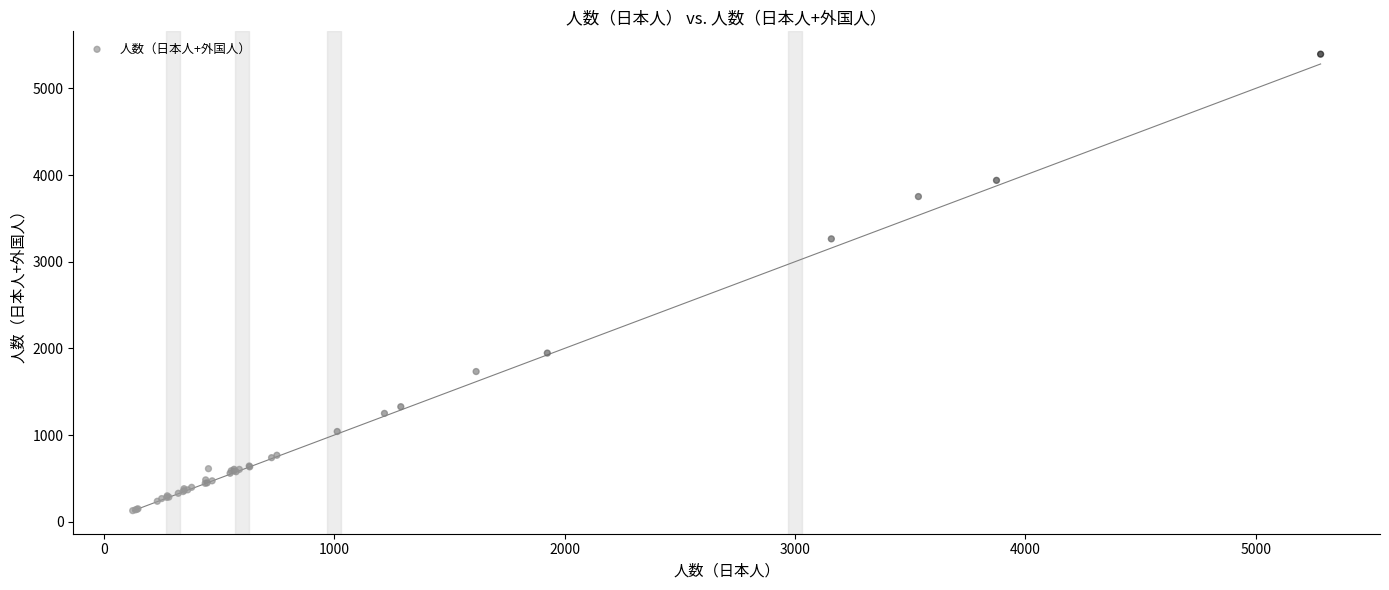

What Y value in the scatter plot is closest to 2761?

3264